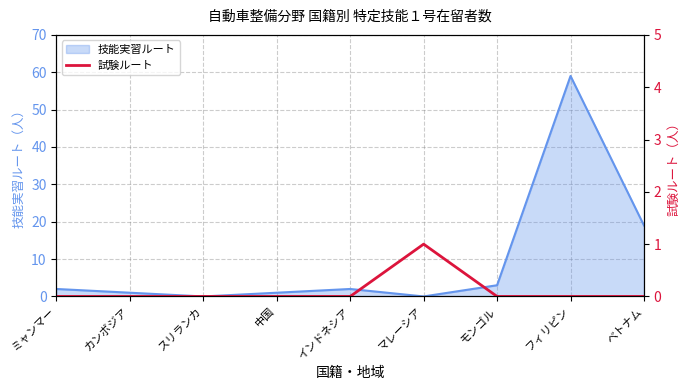

Is it true that the value at カンボジア is 0?

False